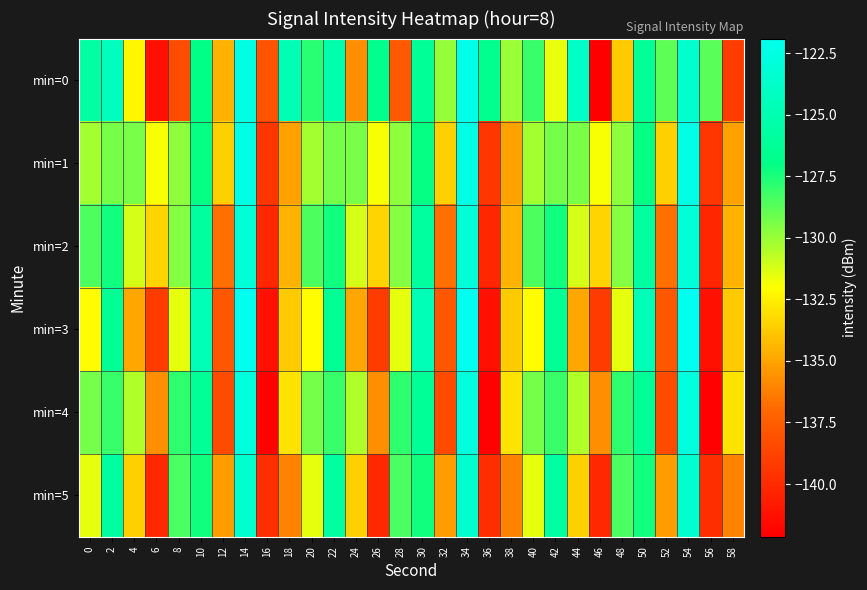

Which series has the largest range (max minus min)?

min=0